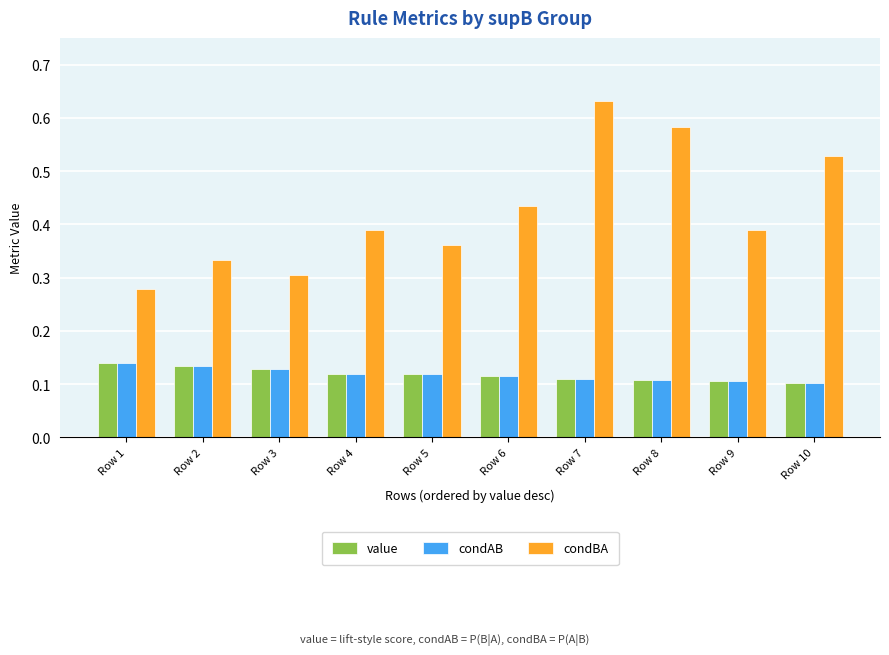

What is the sum of all condBA values?

4.2